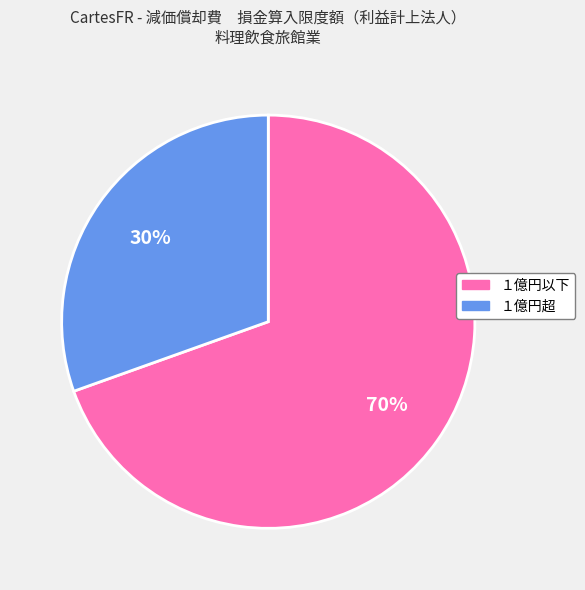

What is the smallest slice in the pie chart?

１億円超